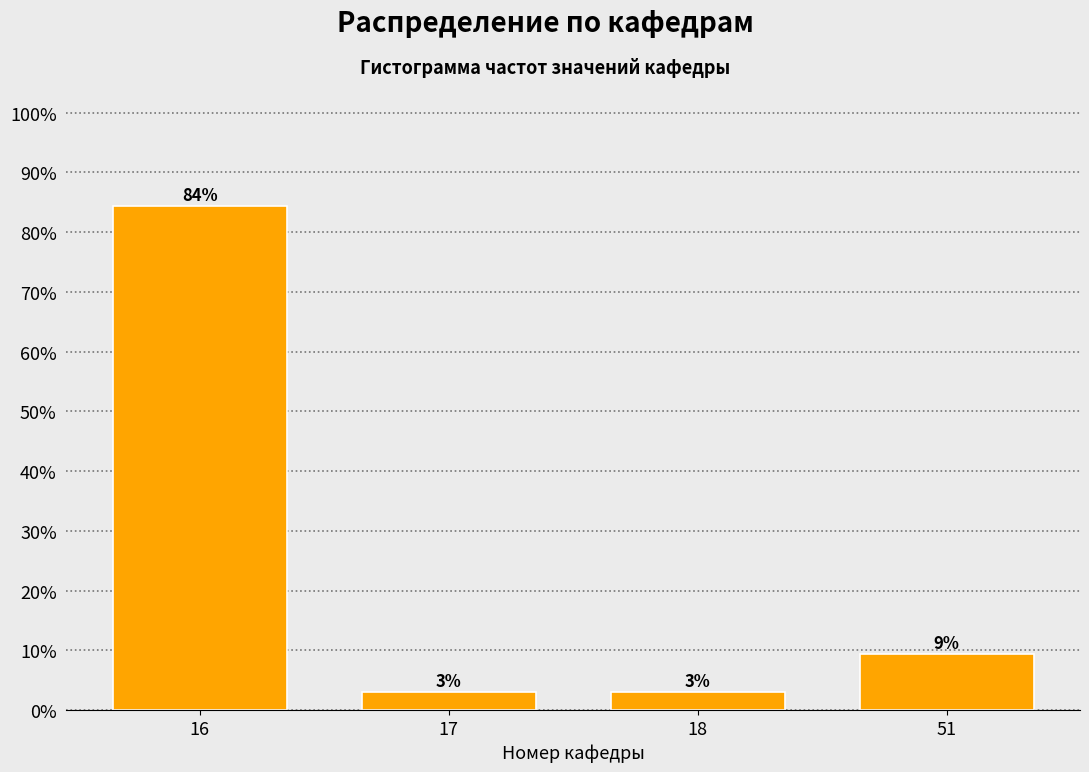

Does the chart contain any negative values?

No